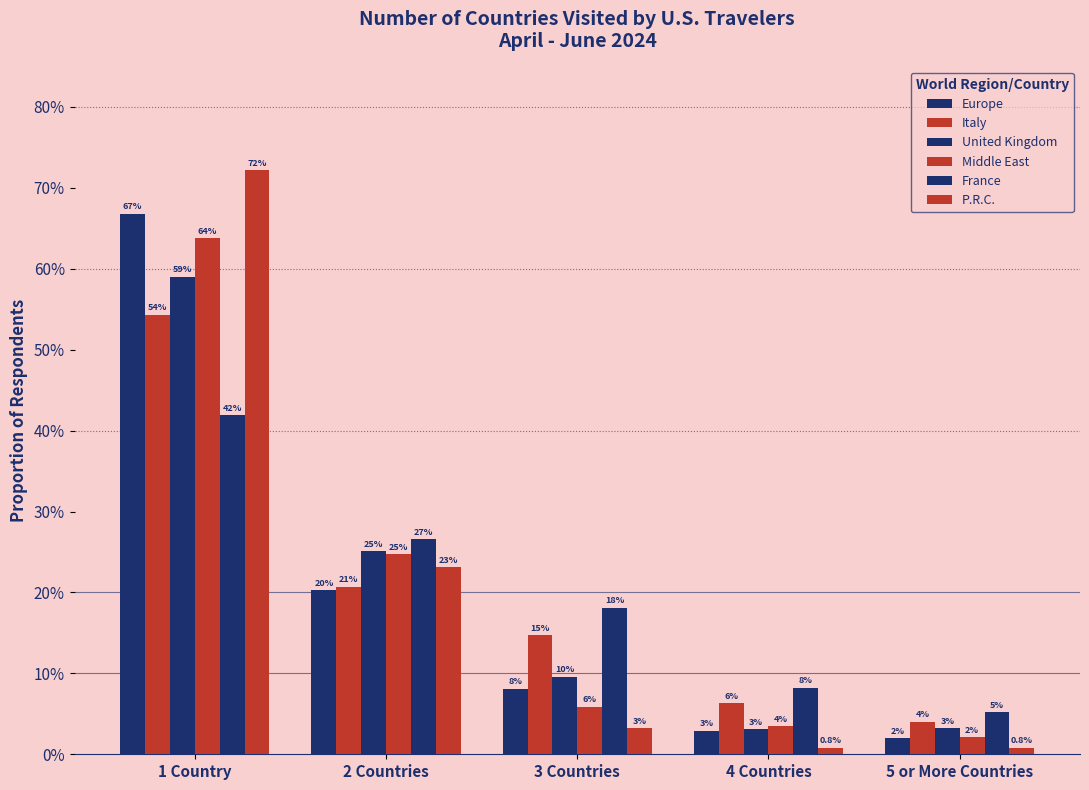

Does the chart contain any negative values?

No